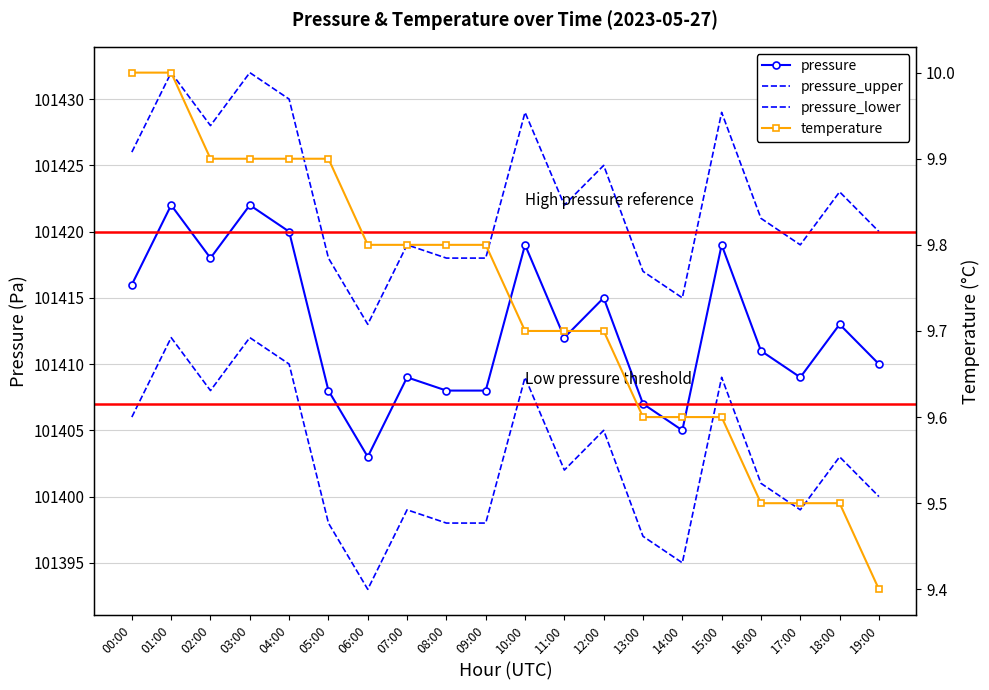

What is the maximum value for pressure_upper?

101432.0